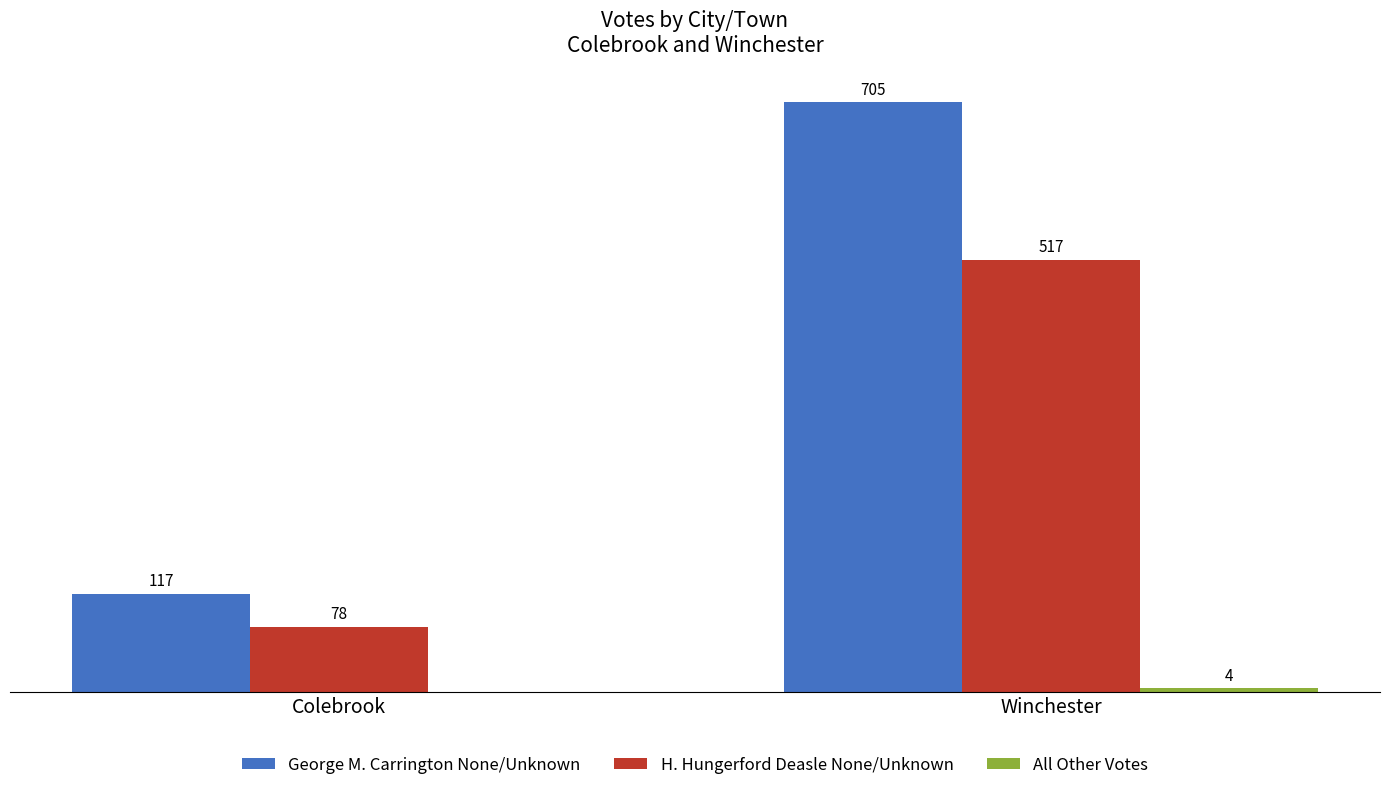

Where is George M. Carrington None/Unknown nearest to the value 411?

Colebrook